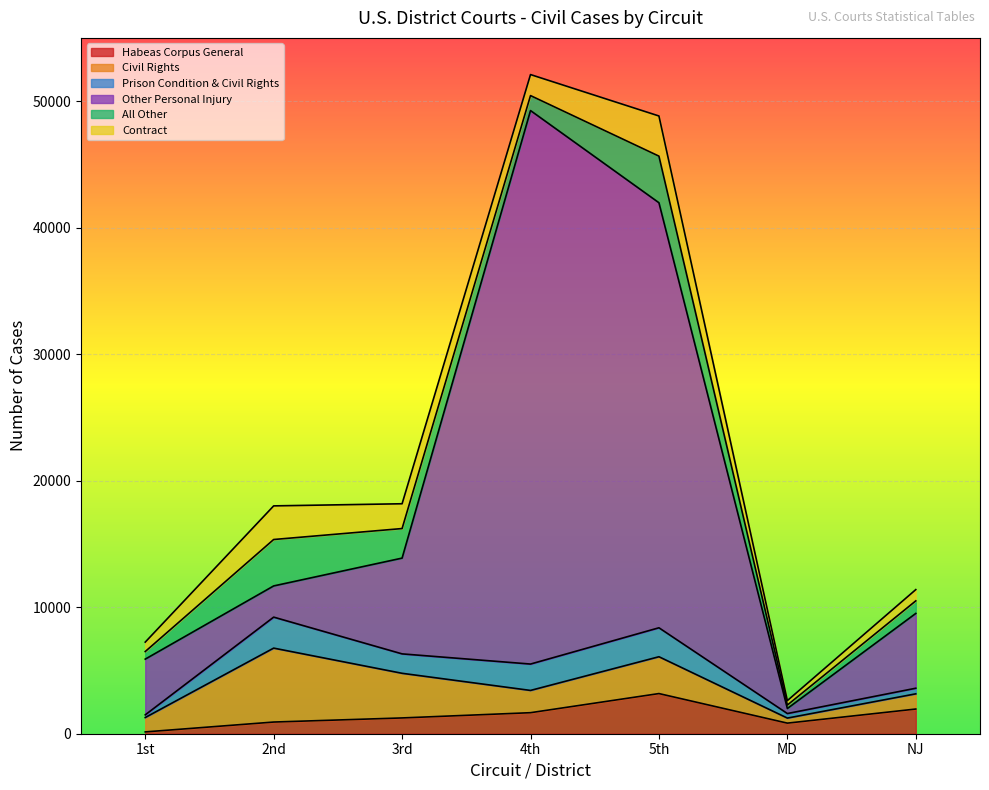

True or false: Contract and Prison Condition & Civil Rights cross at least once.

True